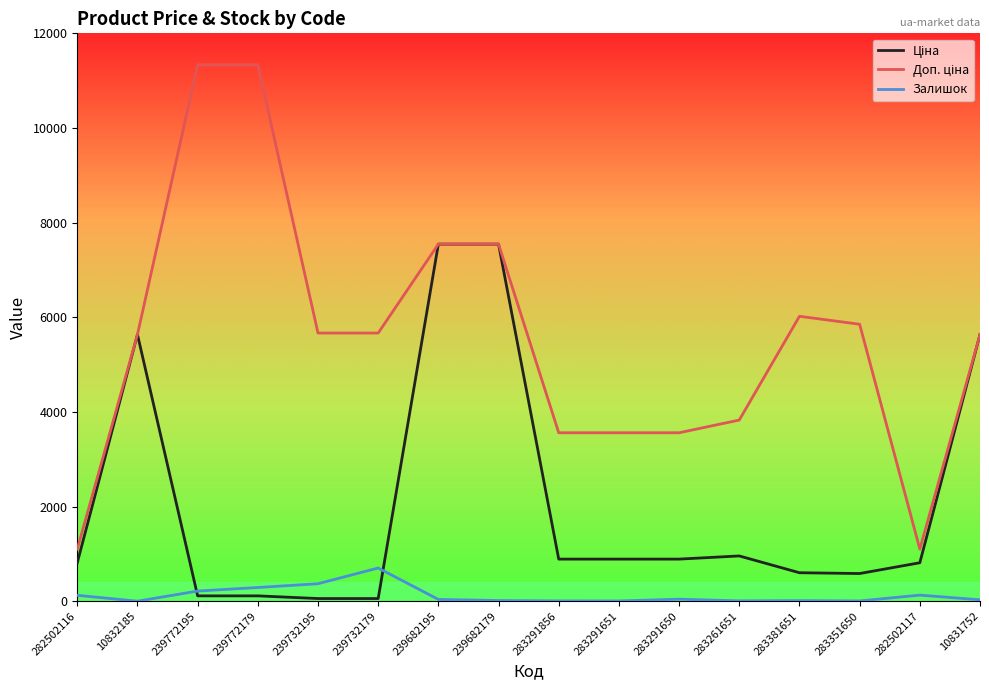

What is the greatest value displayed?

11334.0